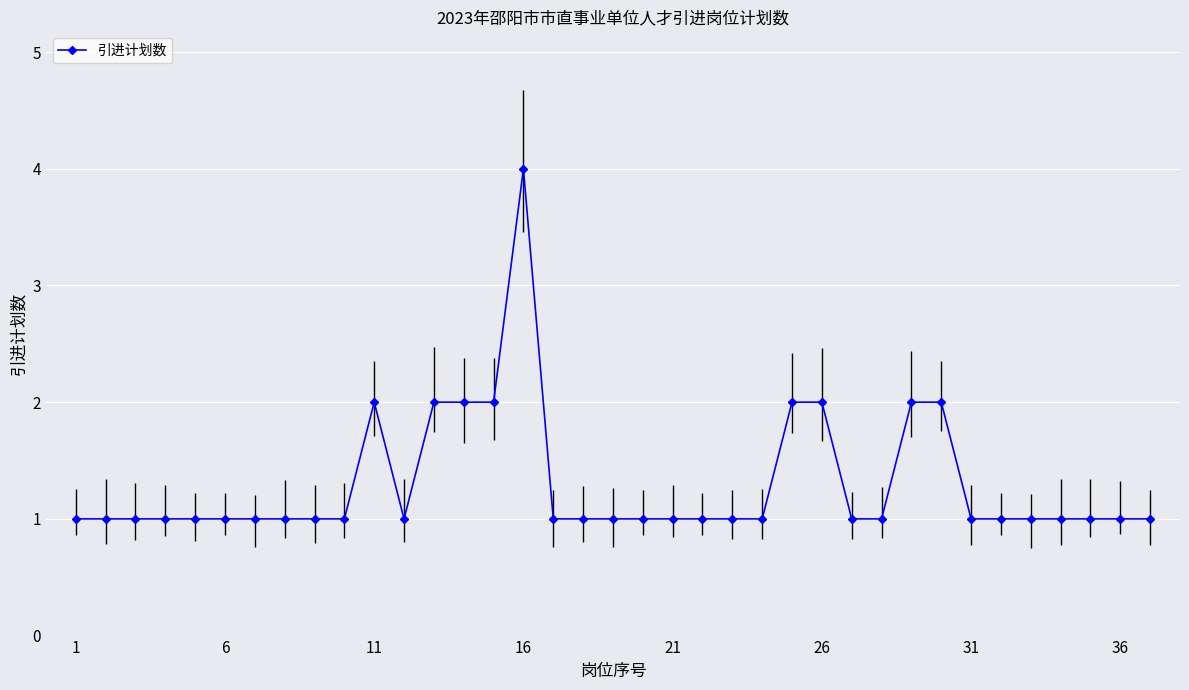

How many distinct data groups are displayed?

1